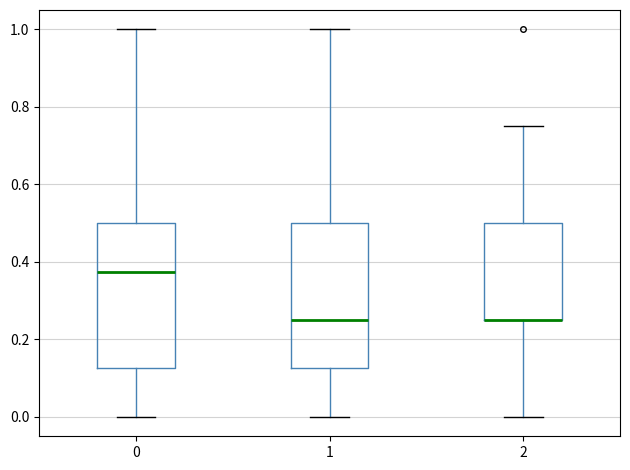

Where is the upper edge of the box at x = 2 on the y-axis? The values are not printed on the chart, so give them approximately, as read against the axis.

0.50